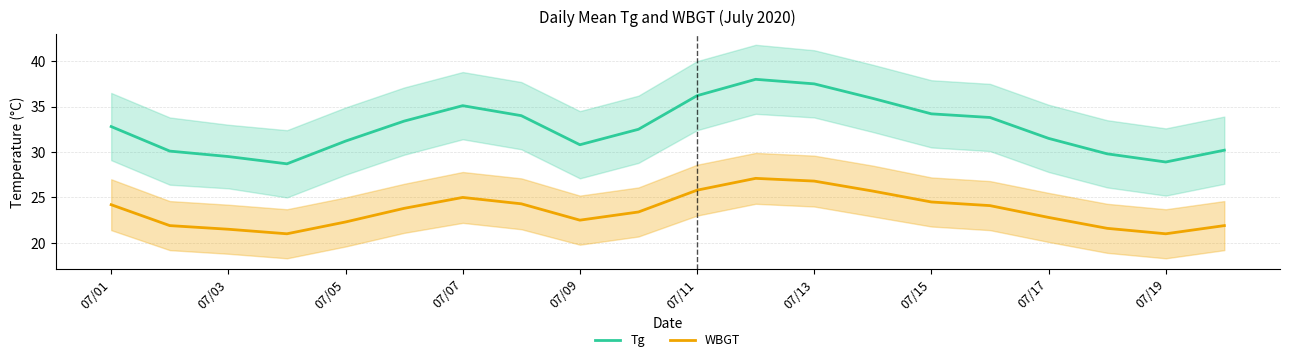

True or false: WBGT has more than 0 points higher than both neighbors.

True